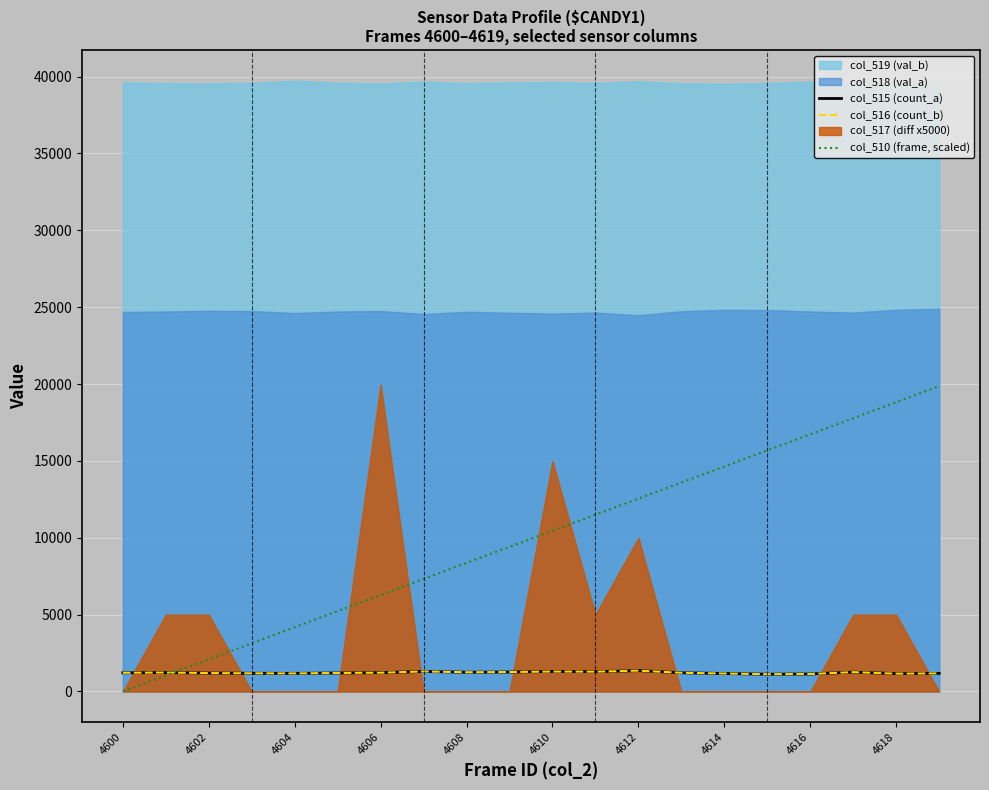

What is the minimum value for col_515 (count_a)?

1125.0